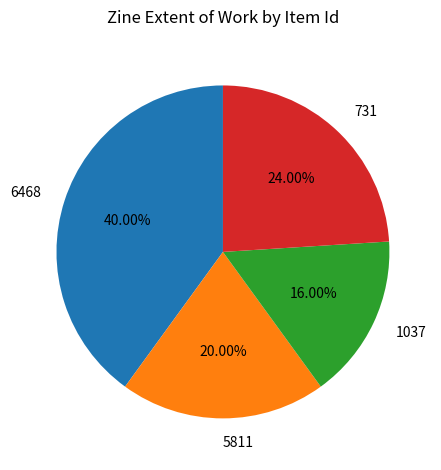

How many segments does this pie chart have?

4